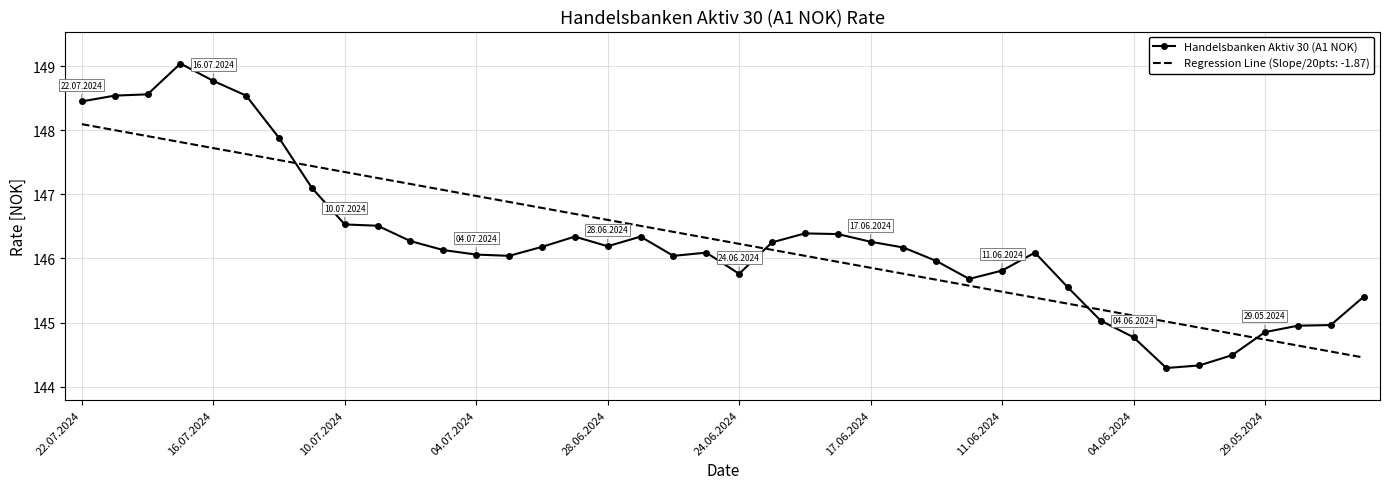

List the series in order of their peak value, lowest first.

Regression Line (Slope/20pts: -1.87), Handelsbanken Aktiv 30 (A1 NOK)